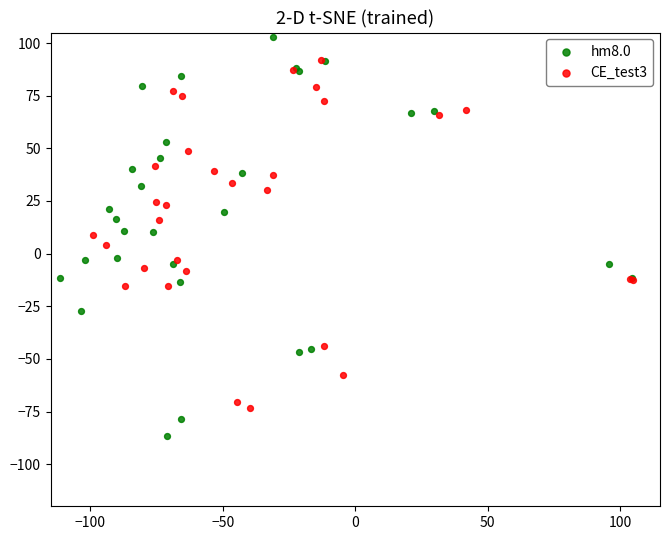

Which series contains the highest Y value?

hm8.0